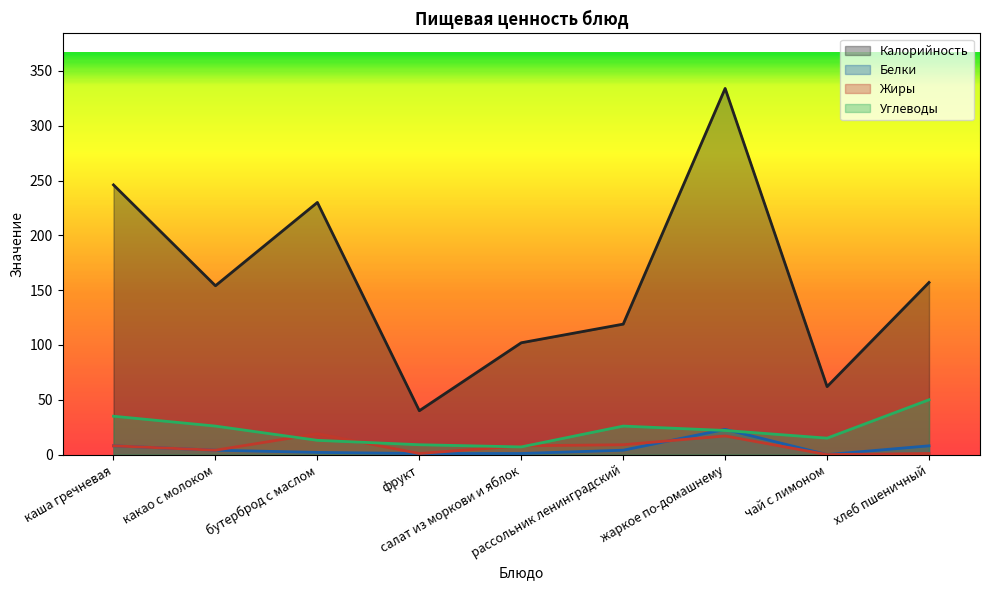

The Углеводы series shows 2 at салат из моркови и яблок. True or false?

False